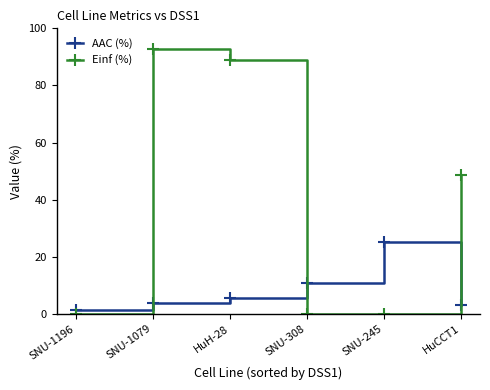

How many times do Einf (%) and AAC (%) cross each other?

3